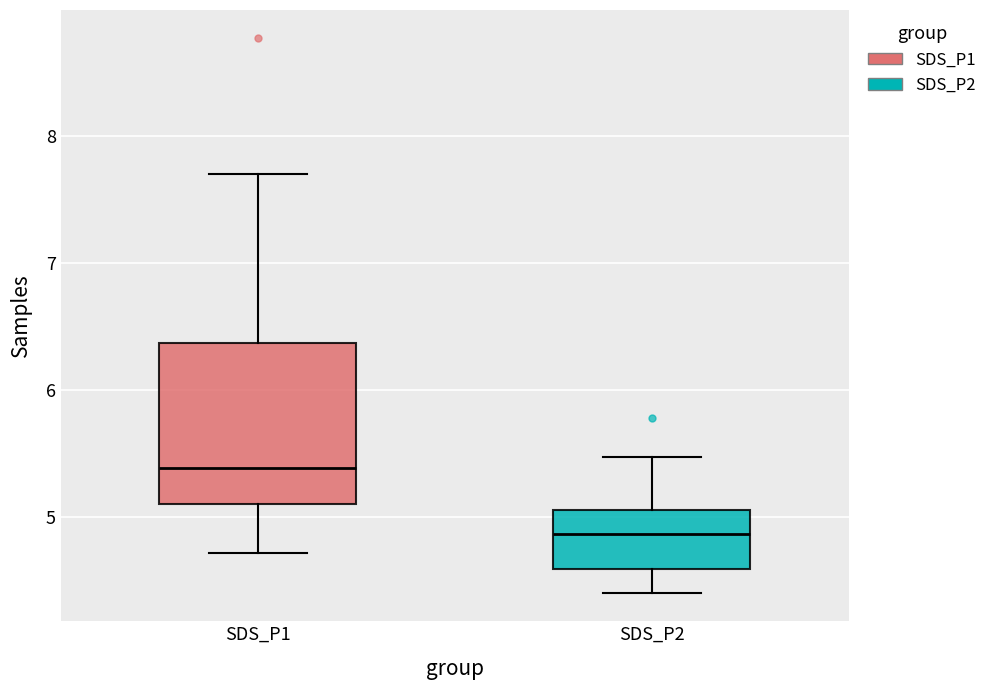

Comparing the boxes themselves (not the whiskers), which one is the tallest?

SDS_P1